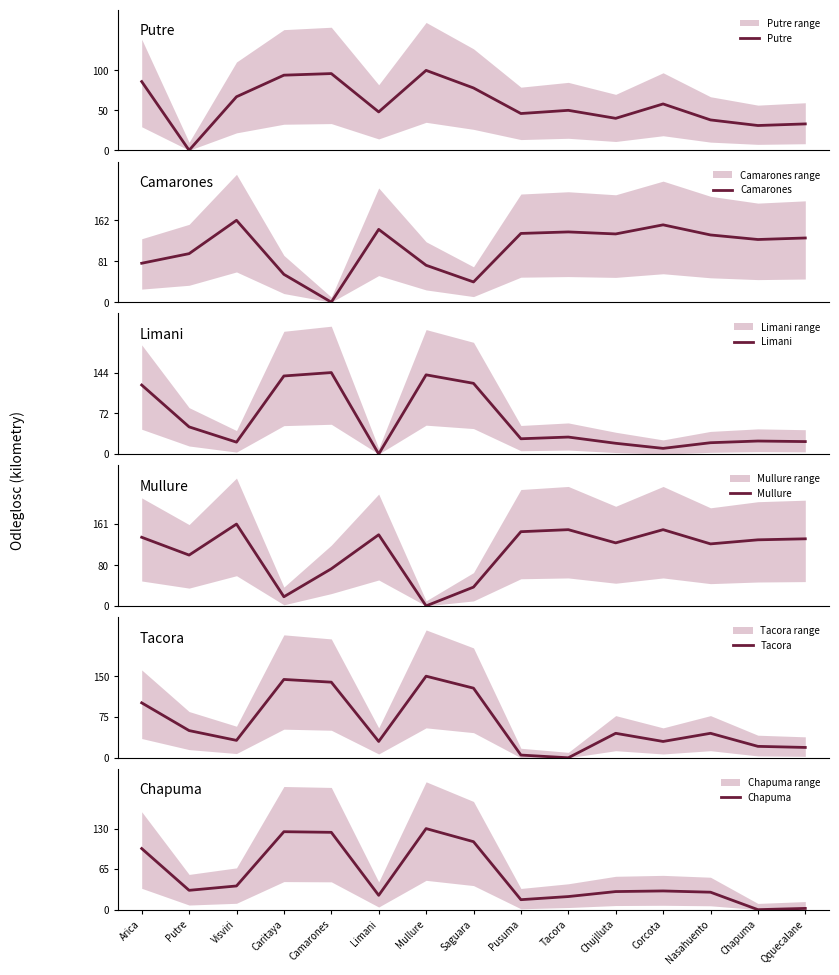

Between which two adjacent categories do Limani and Chapuma first intersect?

Putre and Visviri